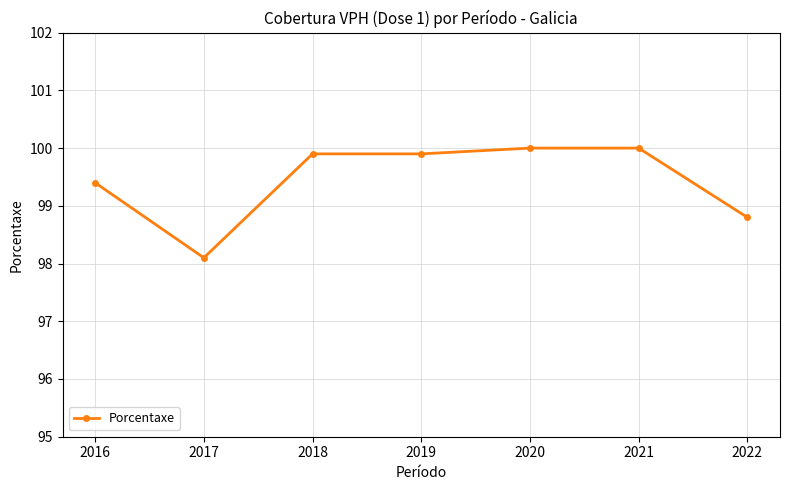

What is the difference between the maximum and second lowest values?

1.2